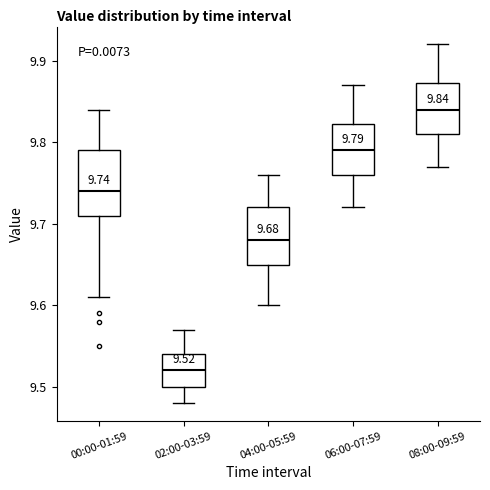

Which box's median line is the highest?

08:00-09:59